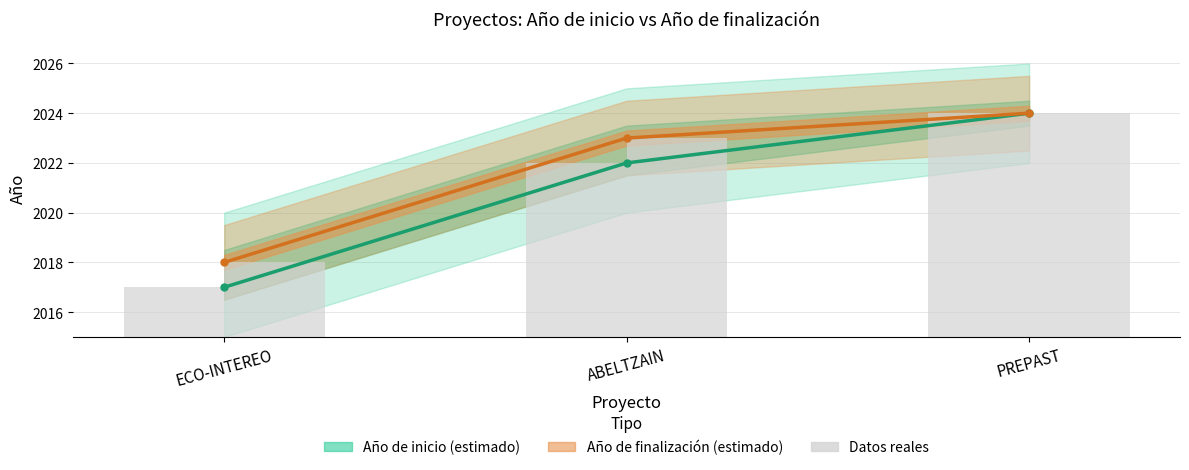

Which series has the largest total across all categories?

Año de finalización